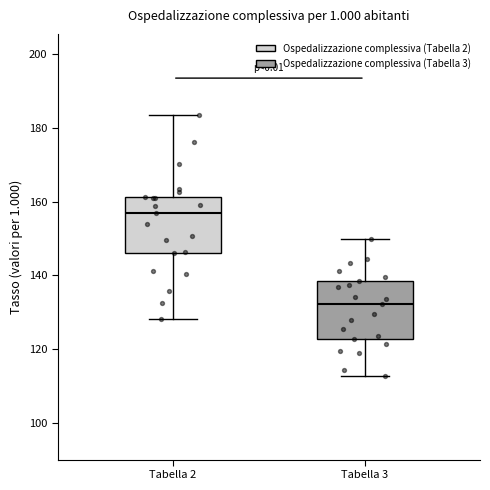

Where does the median line of the box for Tabella 3 sit on the y-axis? The values are not printed on the chart, so give them approximately, as read against the axis.

132